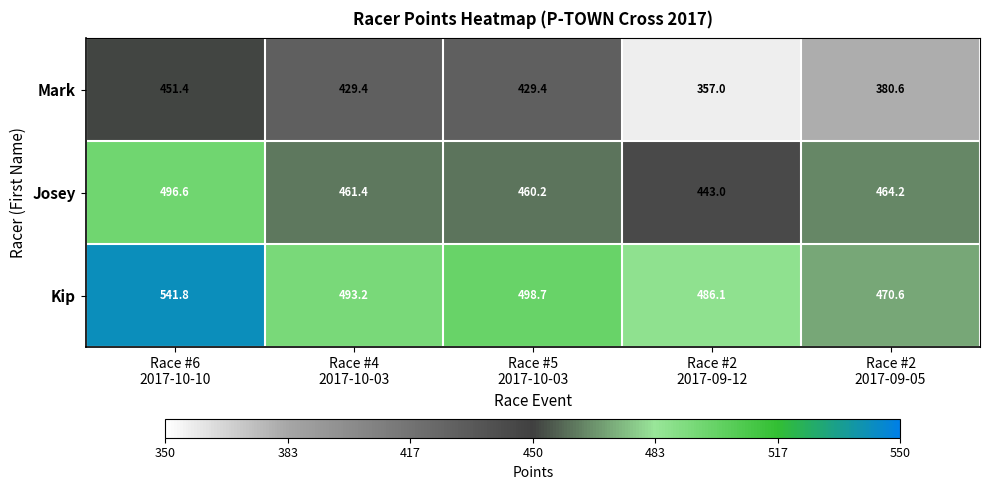

What is the maximum value for Kip?

541.8